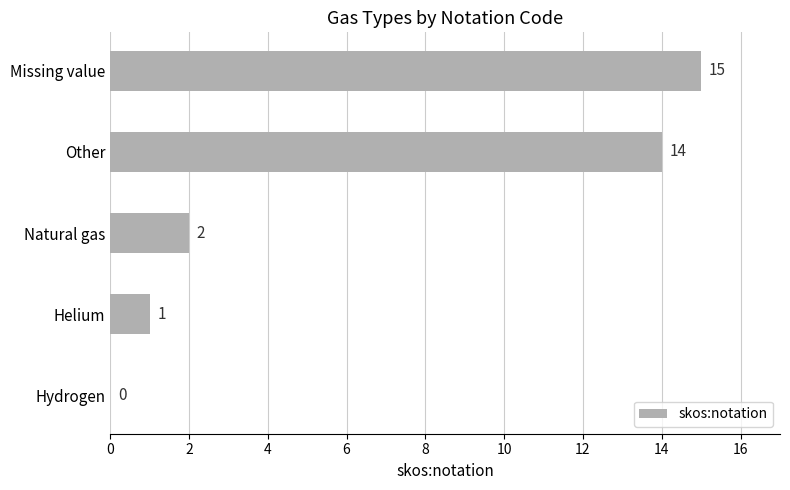

What is the change in value from Helium to Other?

+13